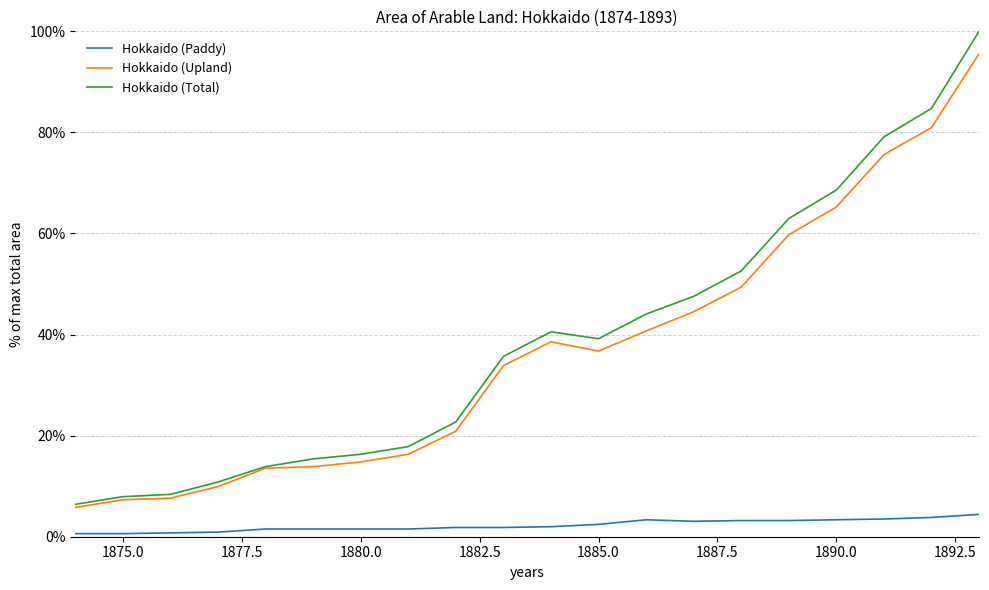

Which series has the largest total across all categories?

Hokkaido (Total)